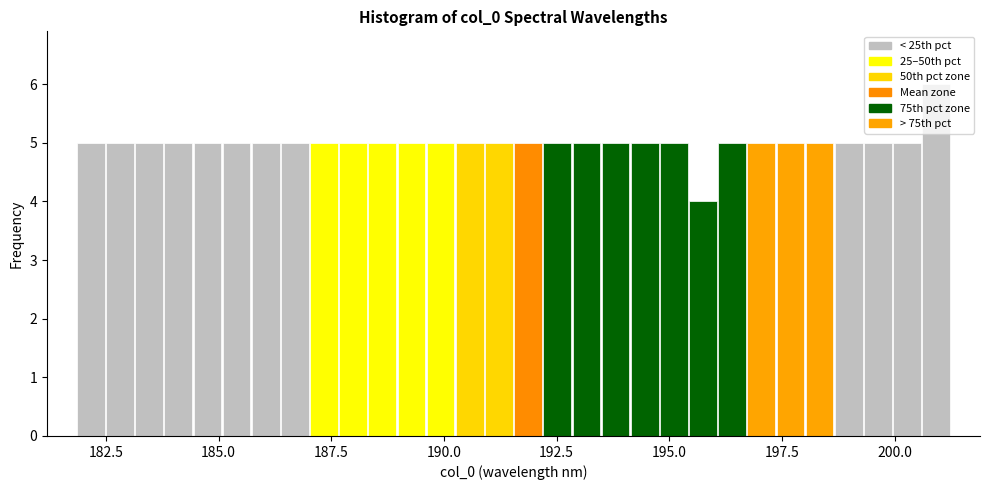

Around what value on the x-axis is the tallest bar? Give the approximate position of its centre, as read against the axis.

201.0